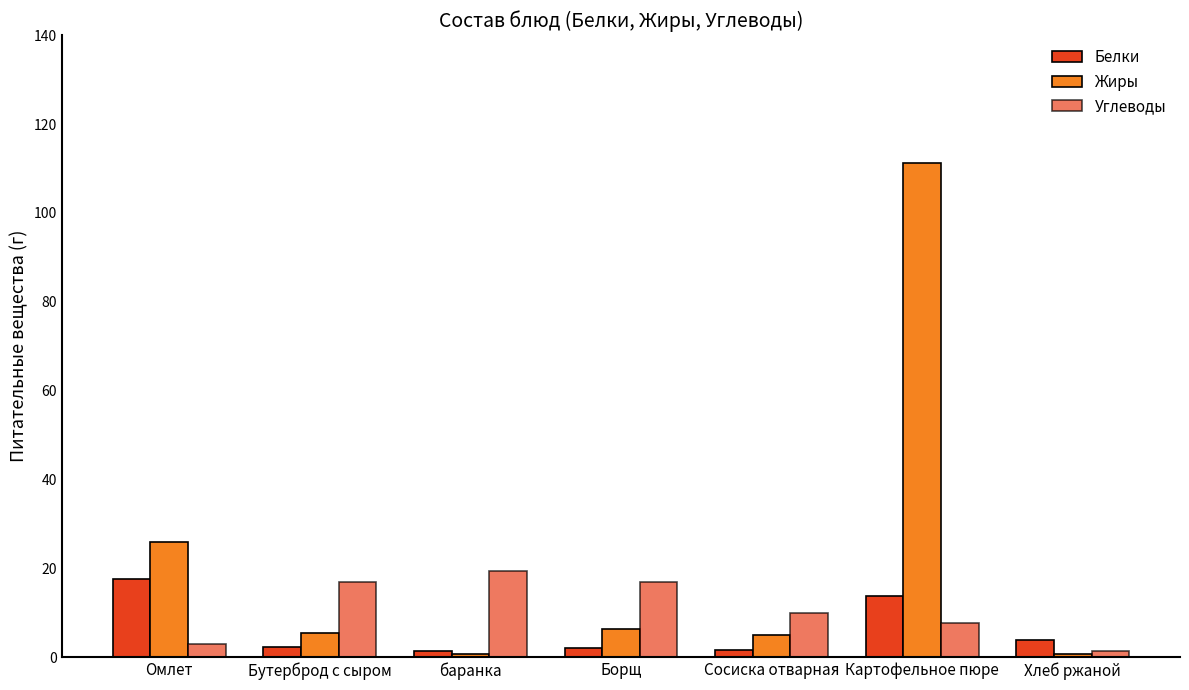

What position from the left is Омлет?

1